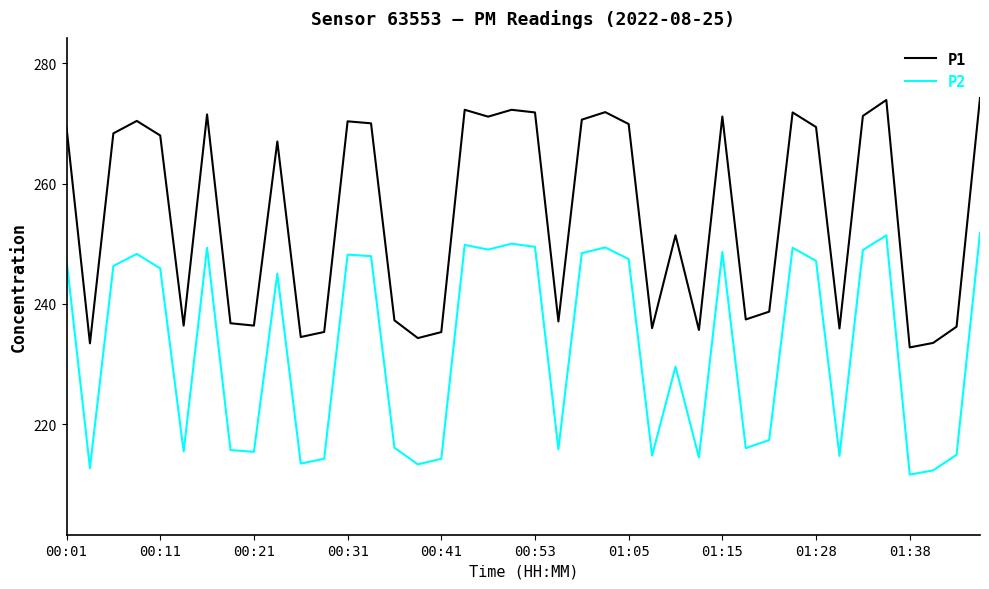

What is the greatest value displayed?

274.2